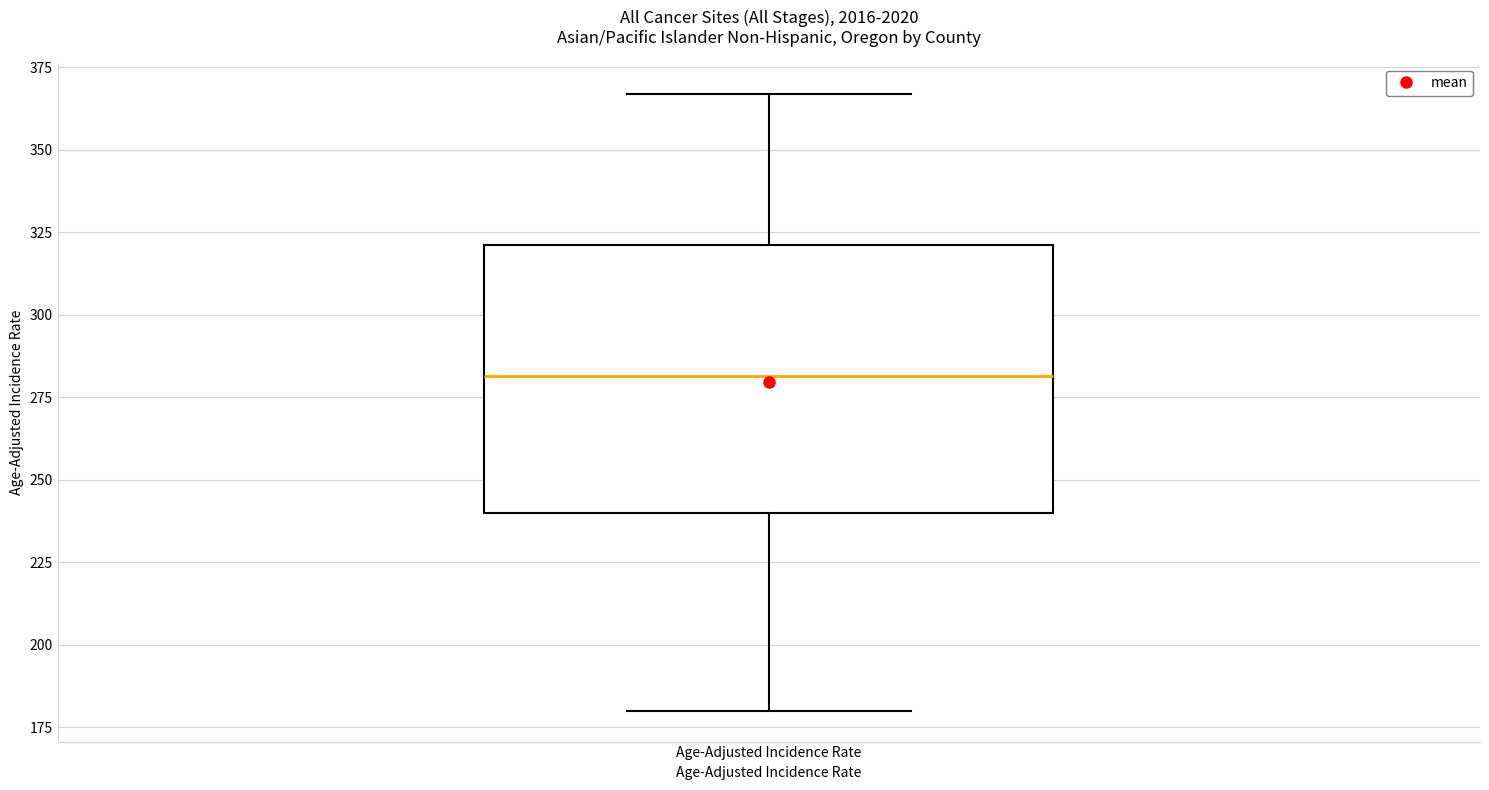

Where is the lower edge of the box for Age-Adjusted Incidence Rate on the y-axis? The values are not printed on the chart, so give them approximately, as read against the axis.

240